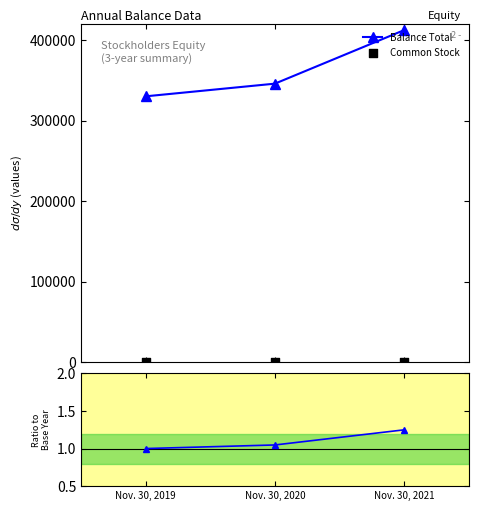

At which category is the sum across all series the highest?

Nov. 30, 2021